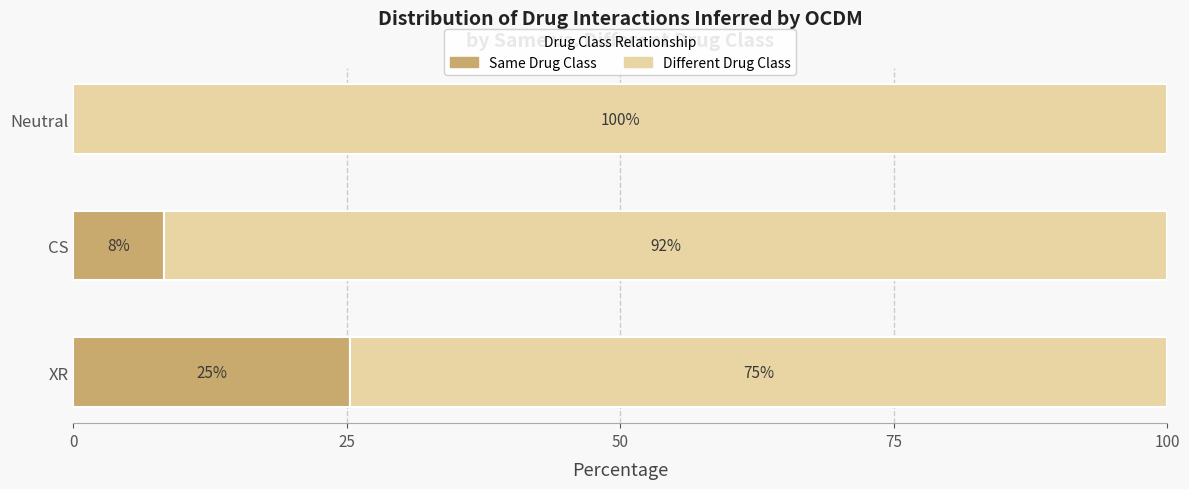

What value does the Same Drug Class series have at XR?

25.3